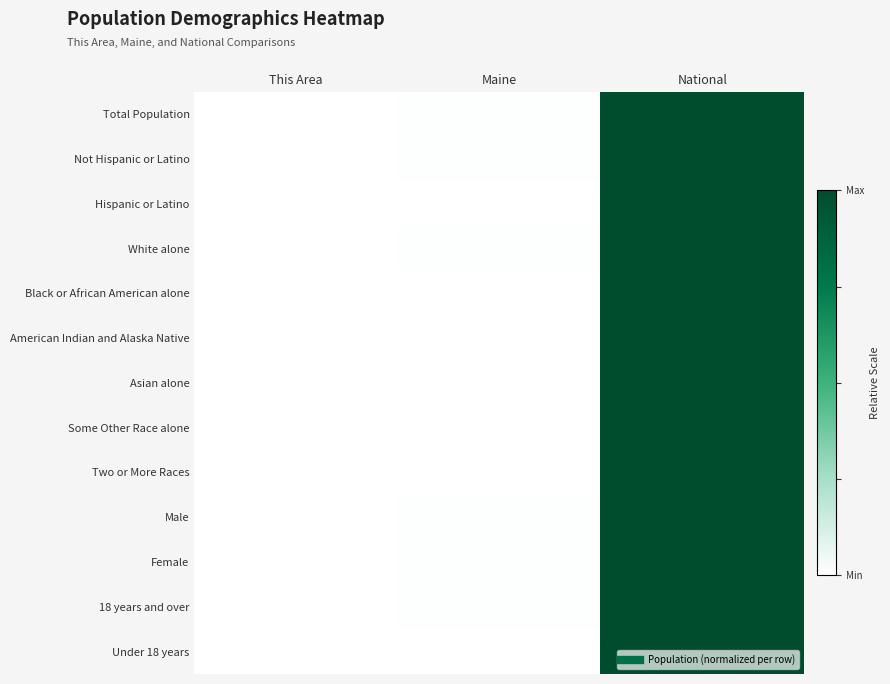

Reading right to left, list all the values displayed in this chart.

Total Population: National=1.0	Maine=0.0	This Area=0.0
Not Hispanic or Latino: National=1.0	Maine=0.0	This Area=0.0
Hispanic or Latino: National=1.0	Maine=0.0	This Area=0.0
White alone: National=1.0	Maine=0.0	This Area=0.0
Black or African American alone: National=1.0	Maine=0.0	This Area=0.0
American Indian and Alaska Native: National=1.0	Maine=0.0	This Area=0.0
Asian alone: National=1.0	Maine=0.0	This Area=0.0
Some Other Race alone: National=1.0	Maine=0.0	This Area=0.0
Two or More Races: National=1.0	Maine=0.0	This Area=0.0
Male: National=1.0	Maine=0.0	This Area=0.0
Female: National=1.0	Maine=0.0	This Area=0.0
18 years and over: National=1.0	Maine=0.0	This Area=0.0
Under 18 years: National=1.0	Maine=0.0	This Area=0.0